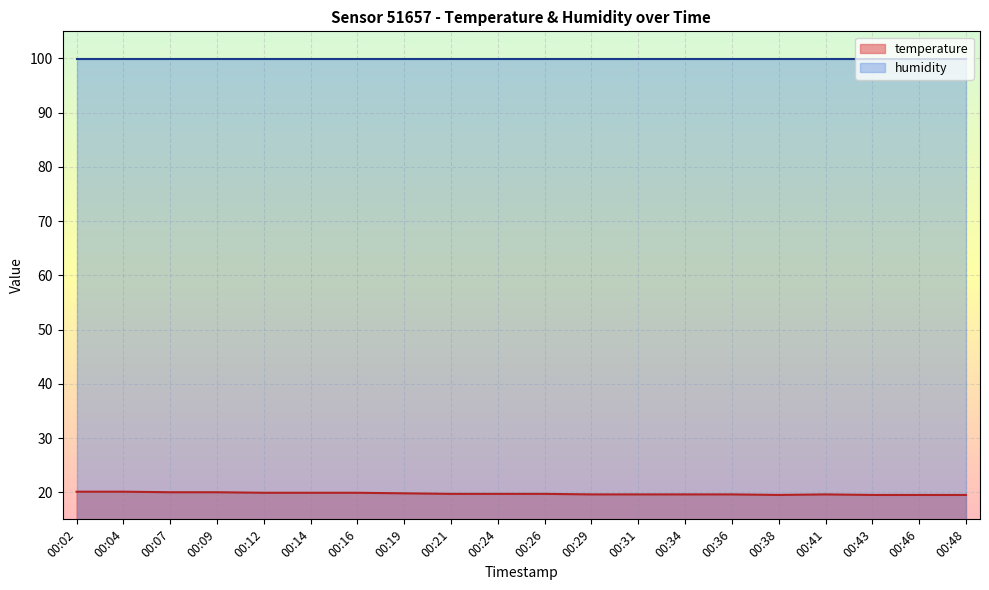

What is the average value?

19.7